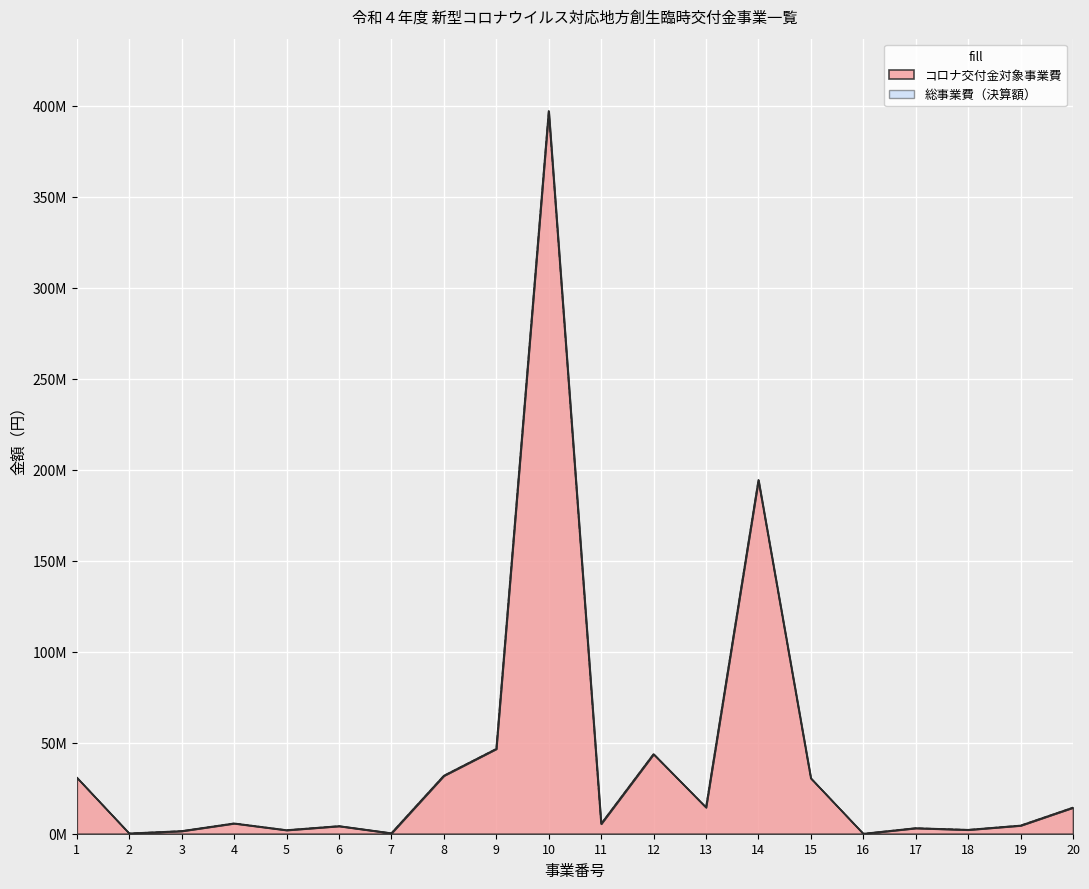

How many series are shown in this chart?

2